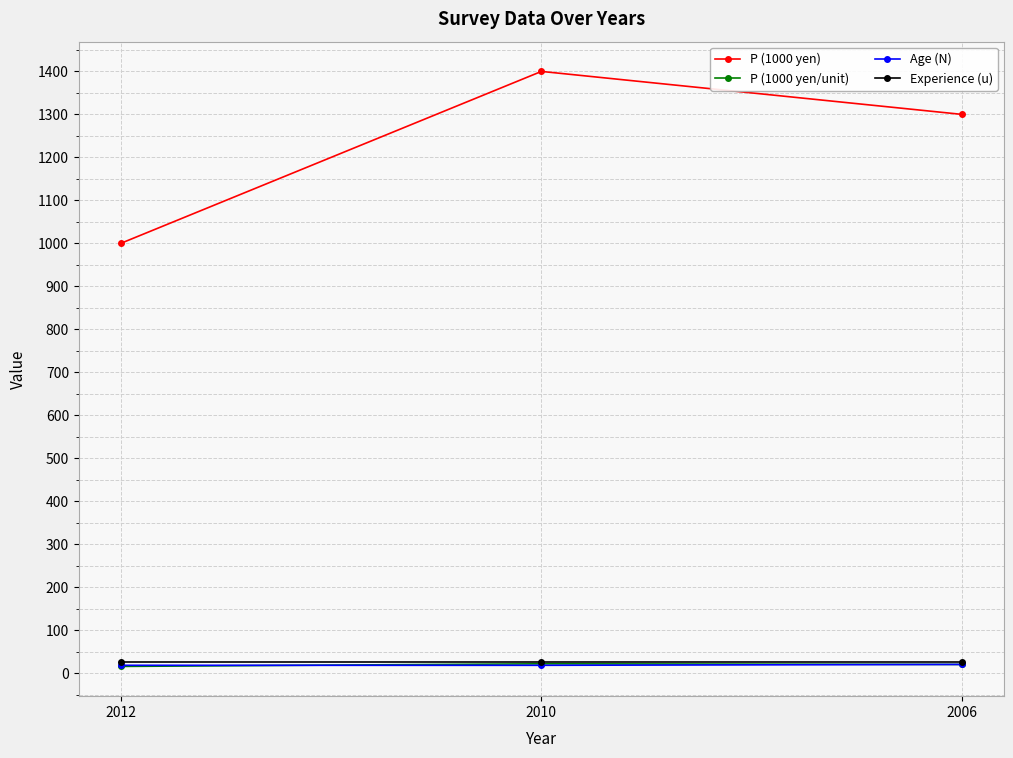

Which series has the widest spread of values?

P (1000 yen)